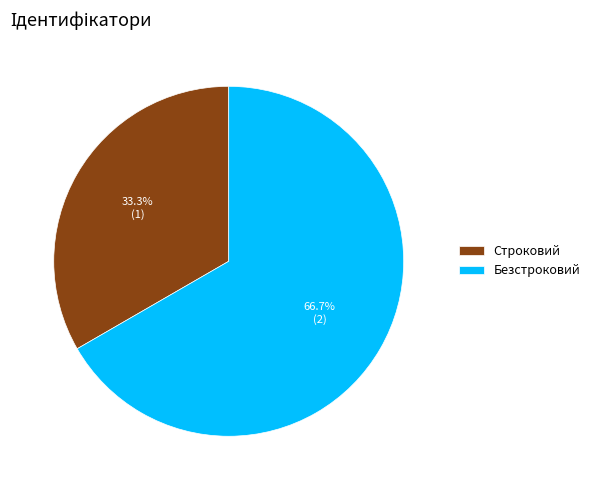

Rank the categories by value from lowest to highest.

Строковий, Безстроковий